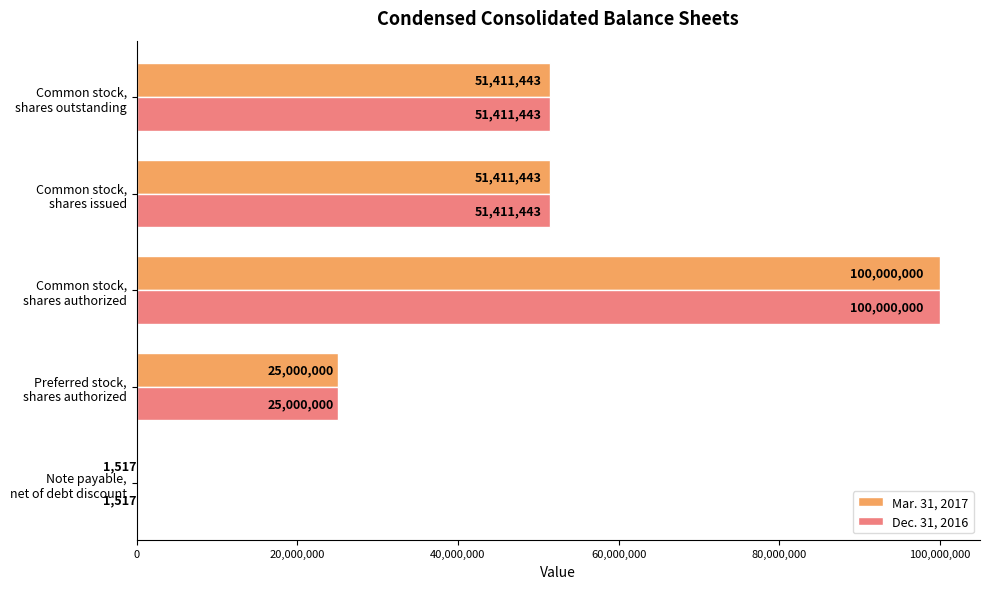

What is the sum of all Mar. 31, 2017 values?

227824403